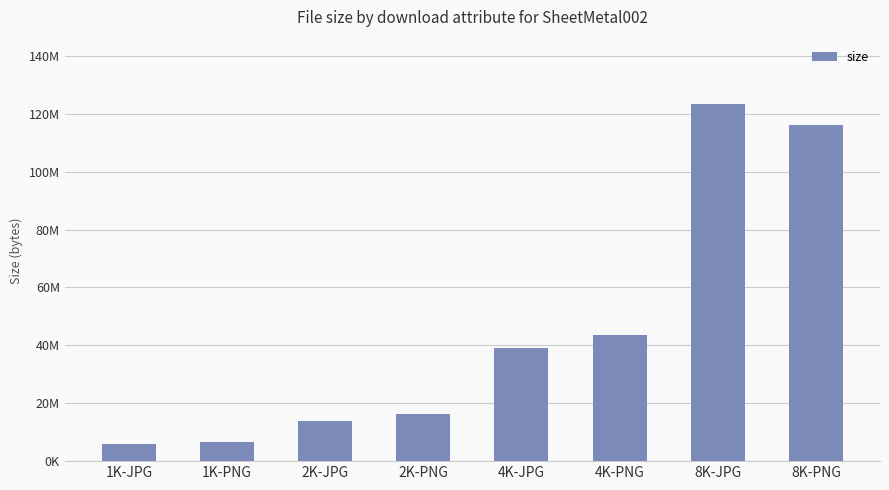

Is it true that the value at 4K-JPG is 39152057?

True